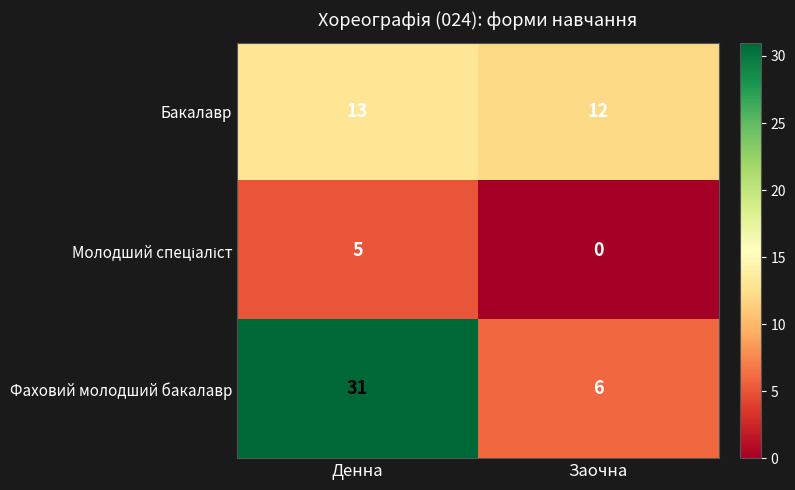

What is the difference between the highest and lowest values at Денна?

26